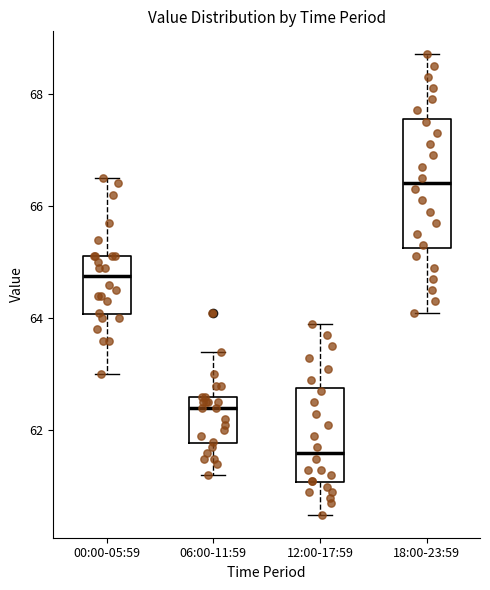

Reading left to right, read every box against the y-axis: the position of its median line, the range the box covers, and the ends of its whiskers. The values are not printed on the chart, so give them approximately, as read against the axis.

00:00-05:59: median 64.8, box 64.0 to 65.2, whiskers 63.0 to 66.6
06:00-11:59: median 62.4, box 61.8 to 62.6, whiskers 61.2 to 63.4
12:00-17:59: median 61.6, box 61.0 to 62.8, whiskers 60.6 to 64.0
18:00-23:59: median 66.4, box 65.2 to 67.6, whiskers 64.2 to 68.8